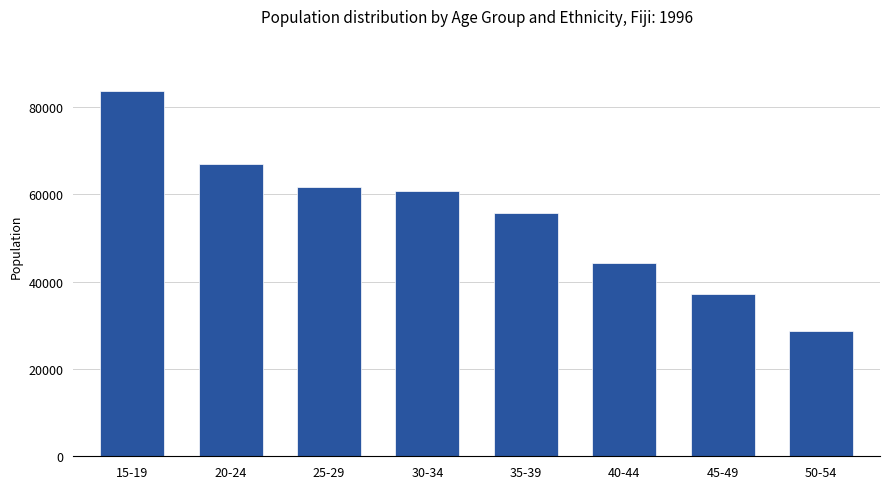

Are the bars grouped side by side (vs. stacked)?

No